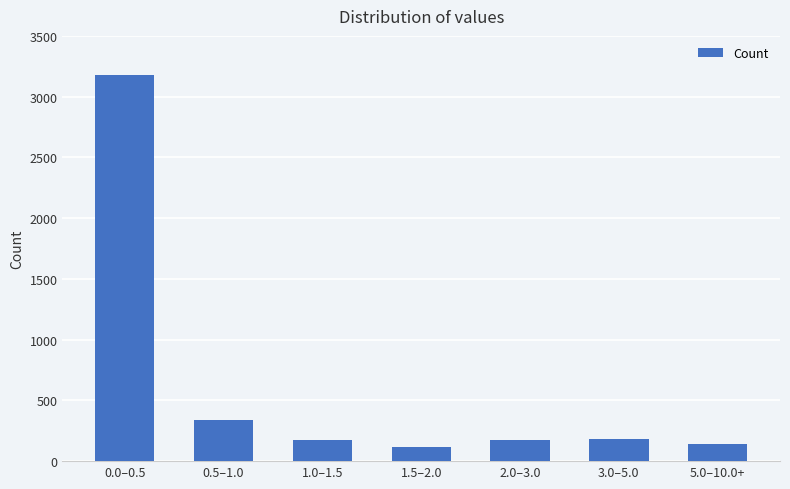

The value at 1.0–1.5 is 173. True or false?

True